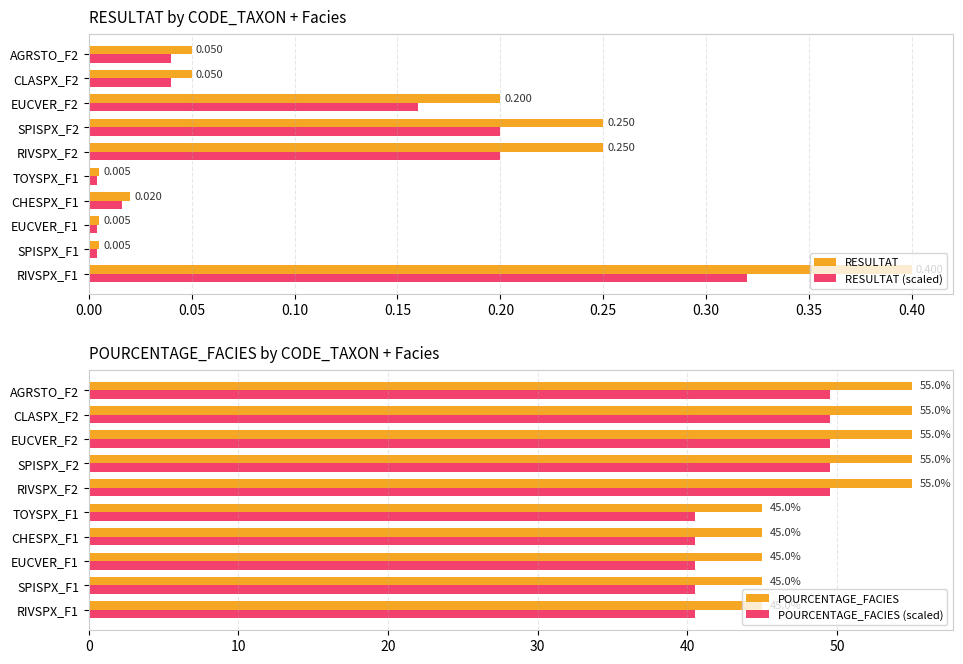

What is the average value of the POURCENTAGE_FACIES (scaled) series?

45.0